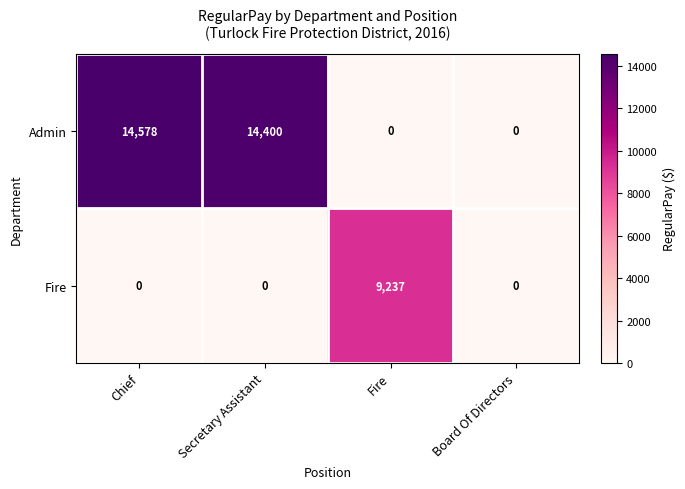

Is it true that Admin equals 14578 at Chief?

True